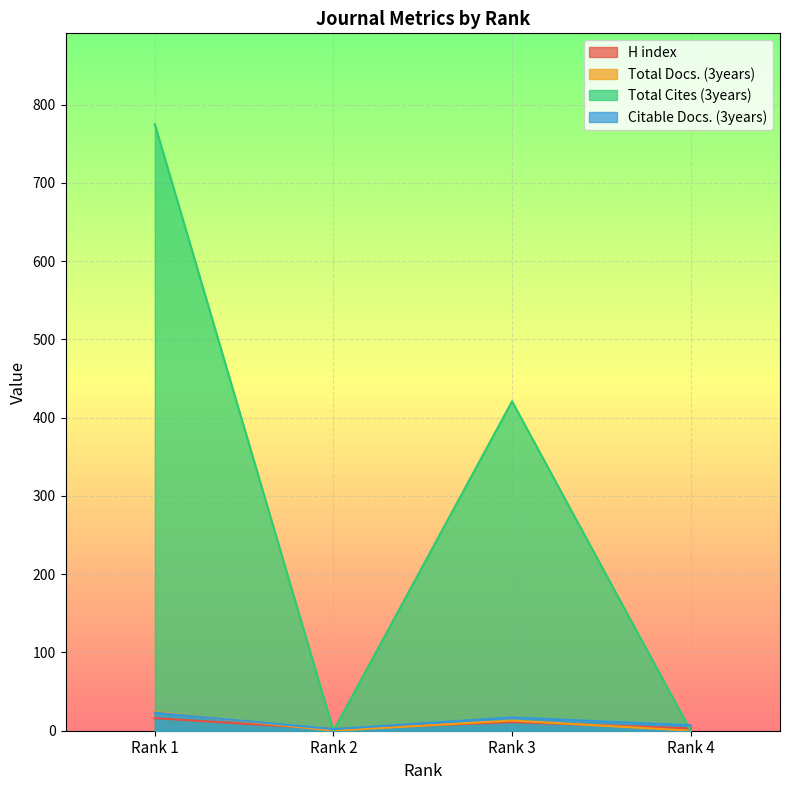

Rank the series by their maximum value, from highest to lowest.

Total Cites (3years), Total Docs. (3years), Citable Docs. (3years), H index